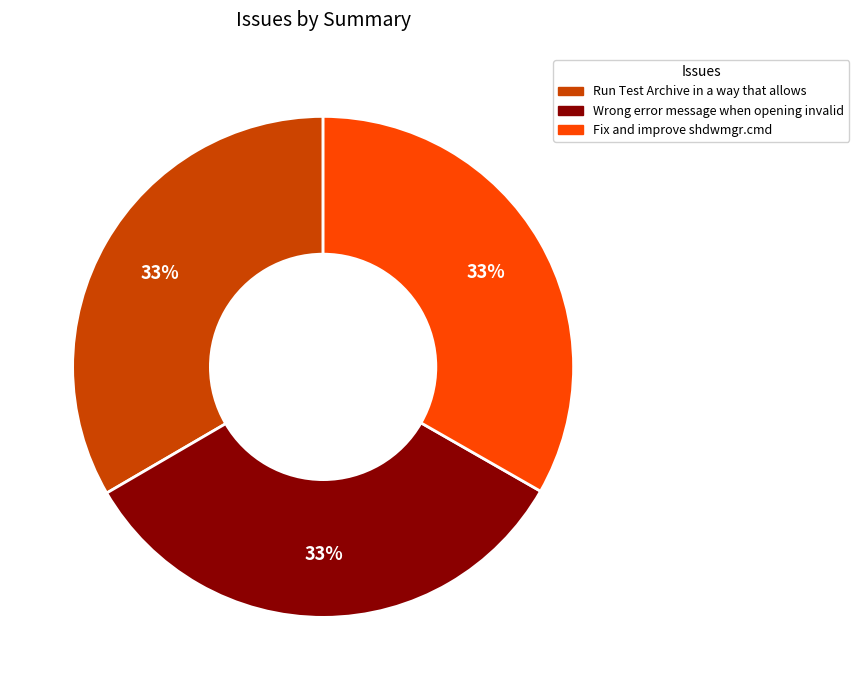

Is Run Test Archive in a way that allows the majority of the pie?

No